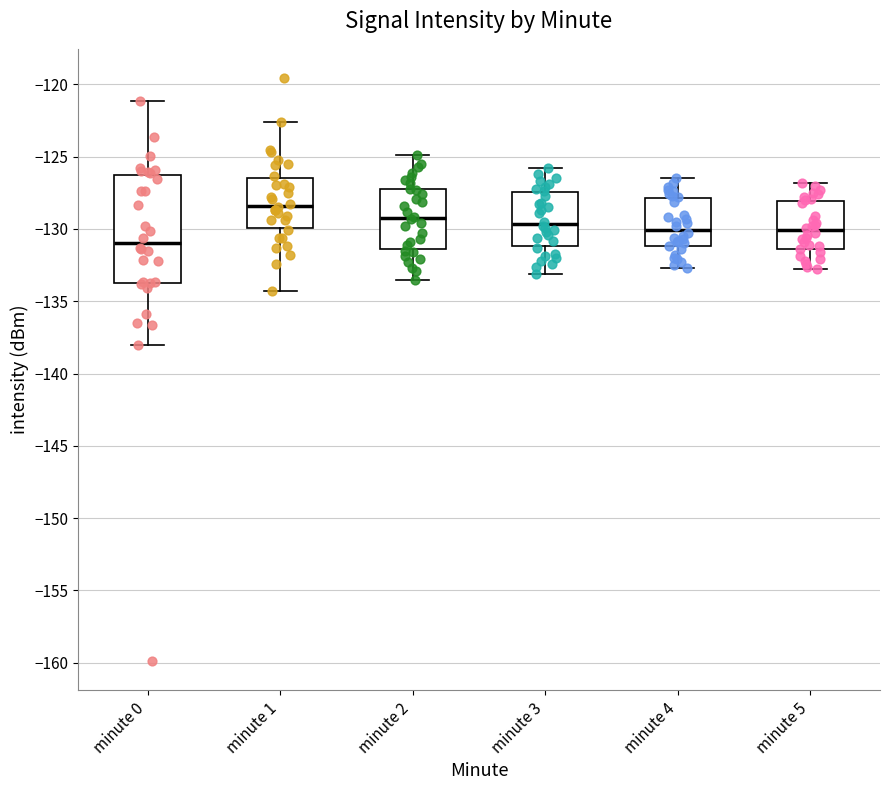

Reading left to right, transcribe this box plot: for each box, give where its median line is, the range the box spans, and where its two whiskers end, as read against the y-axis. The values are not printed on the chart, so give them approximately, as read against the axis.

minute 0: median -131.0, box -133.5 to -126.5, whiskers -138.0 to -121.0
minute 1: median -128.5, box -130.0 to -126.5, whiskers -134.5 to -122.5
minute 2: median -129.0, box -131.5 to -127.0, whiskers -133.5 to -125.0
minute 3: median -129.5, box -131.0 to -127.5, whiskers -133.0 to -126.0
minute 4: median -130.0, box -131.0 to -128.0, whiskers -132.5 to -126.5
minute 5: median -130.0, box -131.5 to -128.0, whiskers -133.0 to -127.0